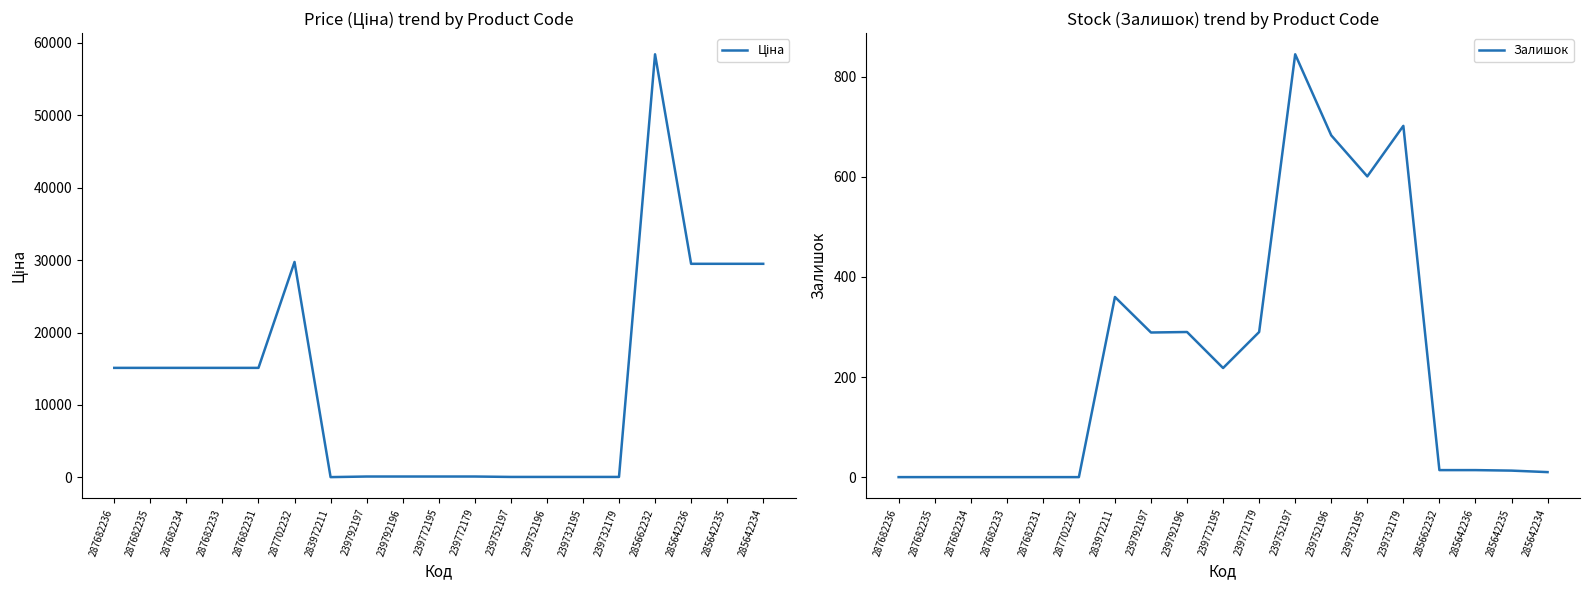

What is the maximum value for Ціна?

58426.5